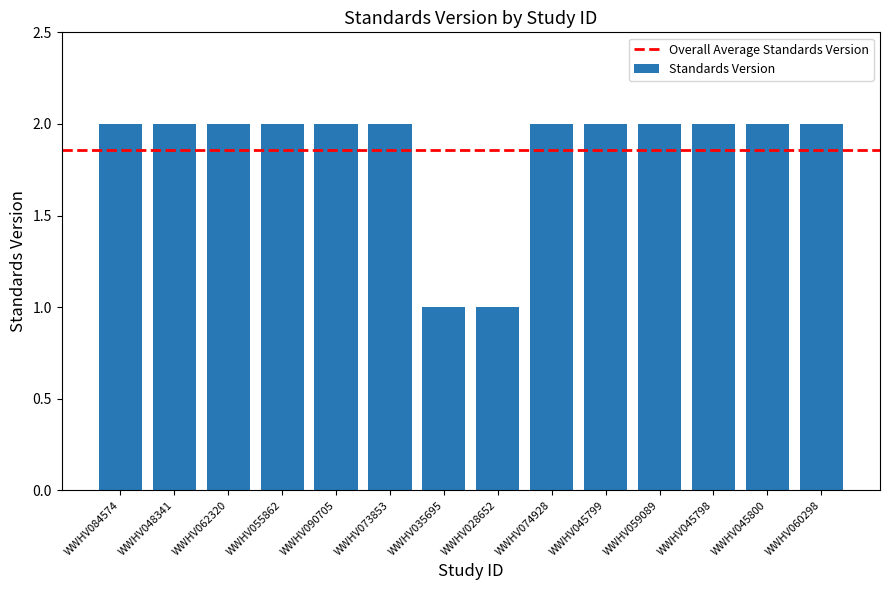

Reading left to right, list all the values displayed in this chart.

2	2	2	2	2	2	1	1	2	2	2	2	2	2